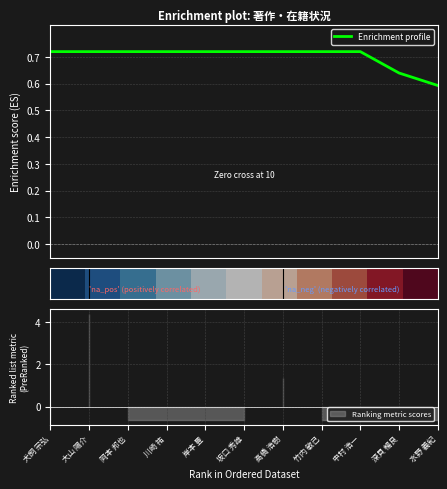

What is the difference between the highest and lowest values at 岡本 邦也?

0.5